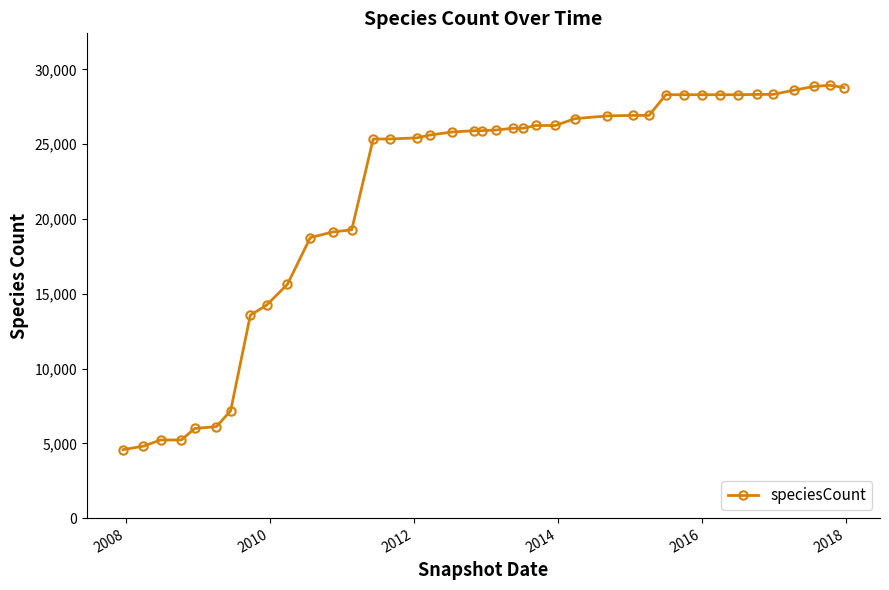

What is the sum of all values?

870389